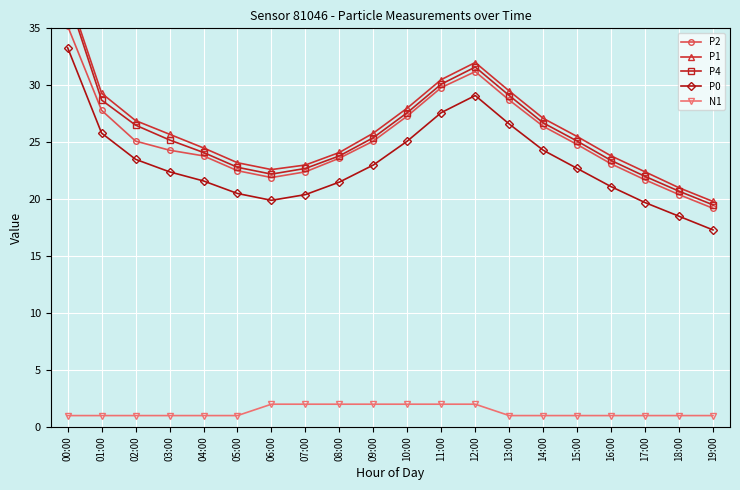

True or false: P2 and P0 intersect in this chart.

False